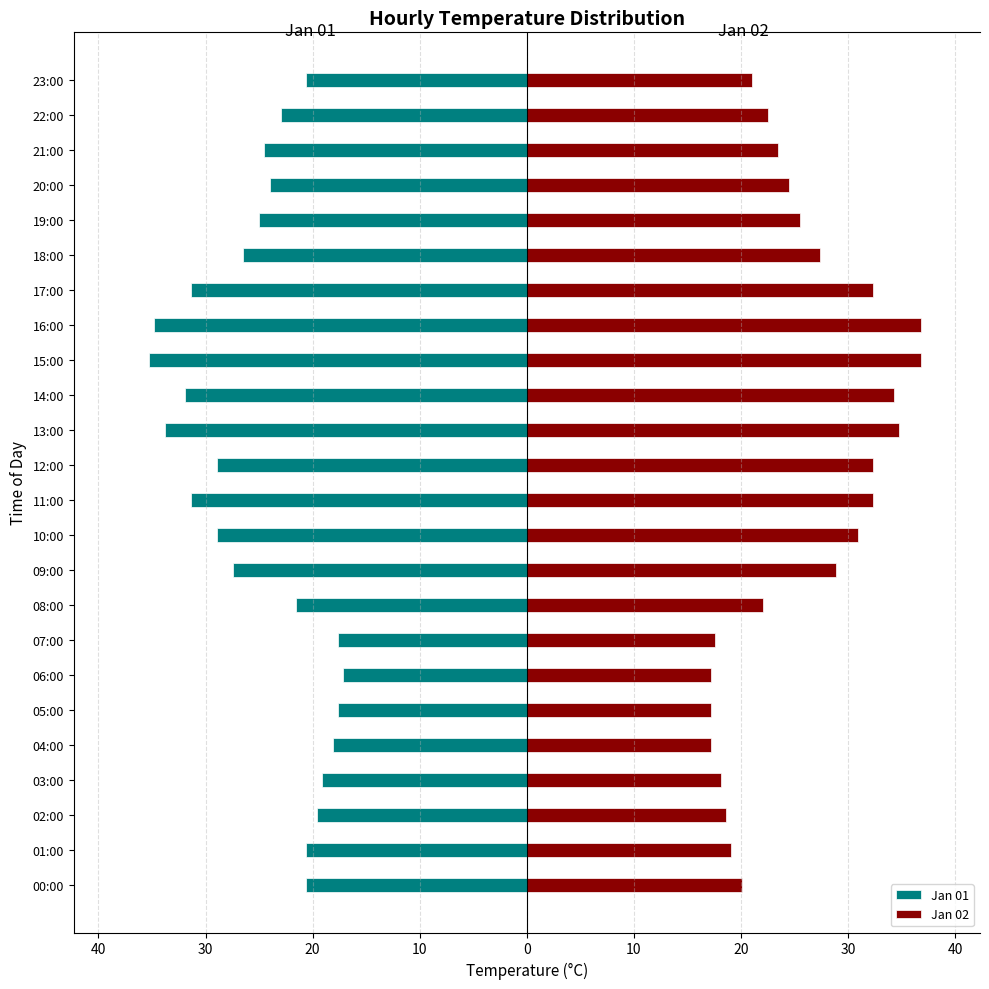

True or false: Jan 01 has a value of -20.6 at 23.

True